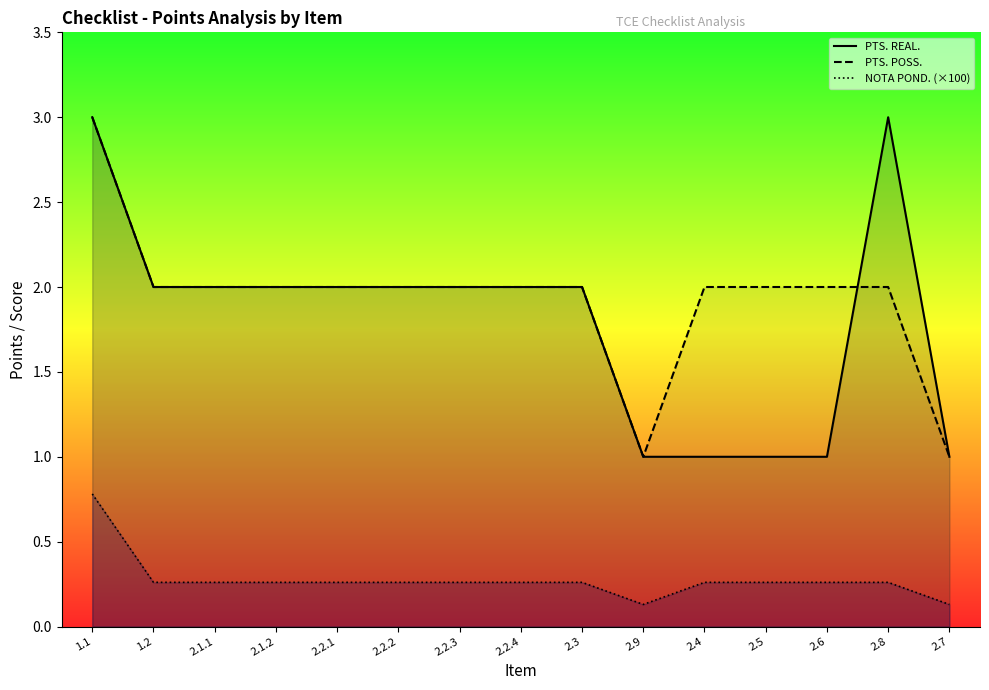

The value of PTS. REAL. at 2.6 is 0.4. True or false?

False